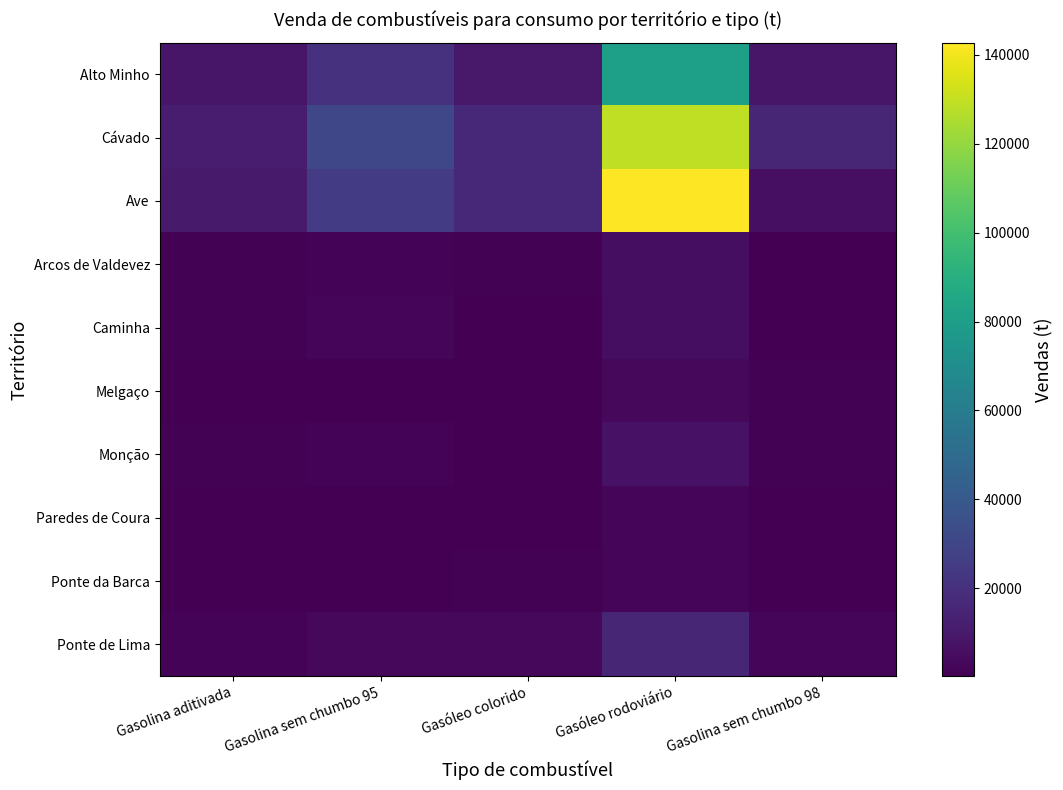

What is the spread (max minus min) of values at Gasolina sem chumbo 98?

15394